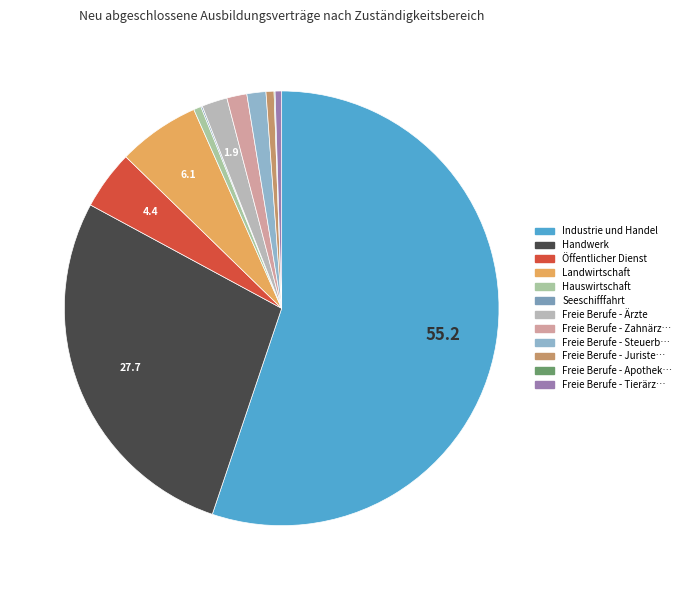

Which category has the smallest portion of the pie?

Freie Berufe - Apotheker